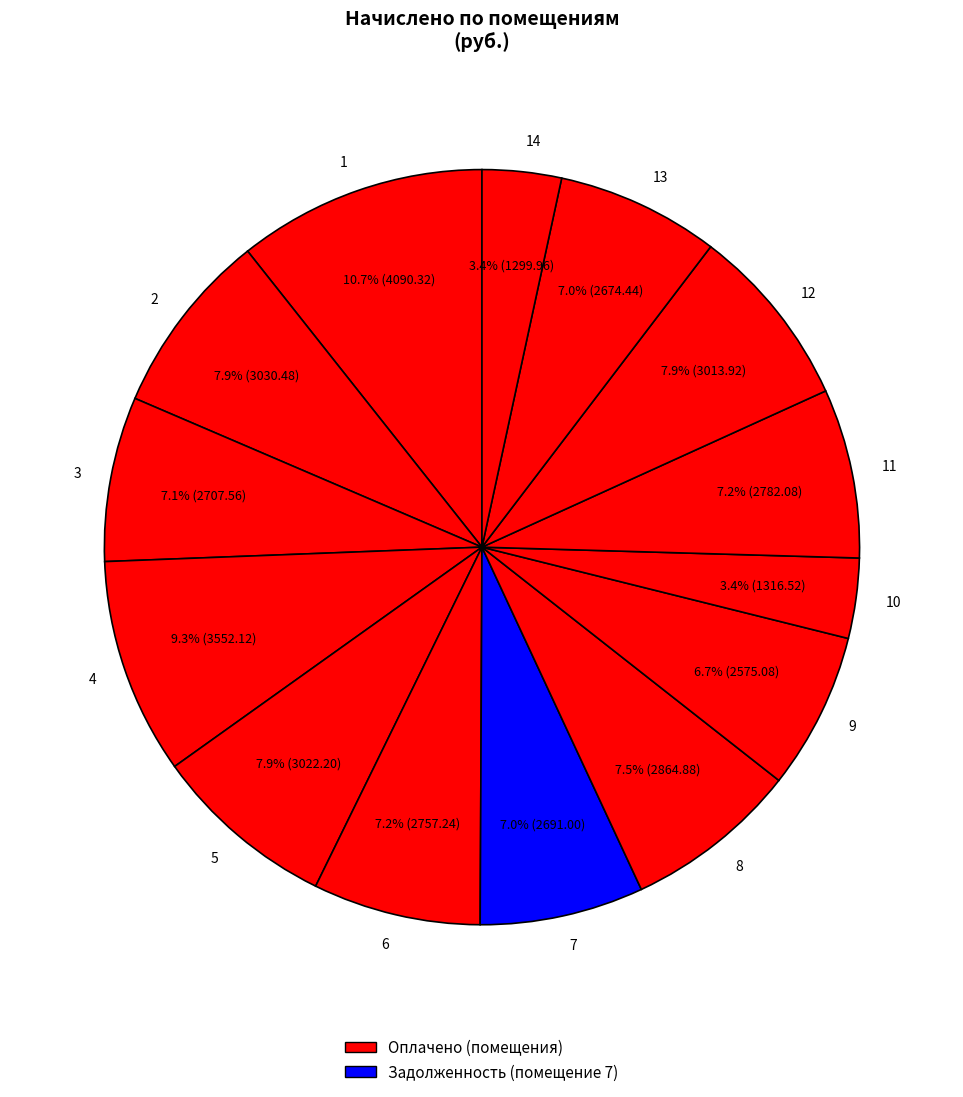

What is the ratio of the value at 10 to the value at 8?

0.5